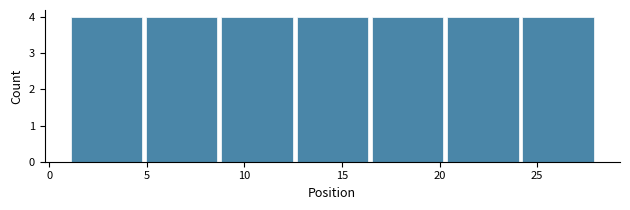

How tall is the bar that spans 5.0 to 8.5 on the x-axis? Neither the bar edges nor the heights are printed on the chart, so give them approximately, as read against the axes.

4